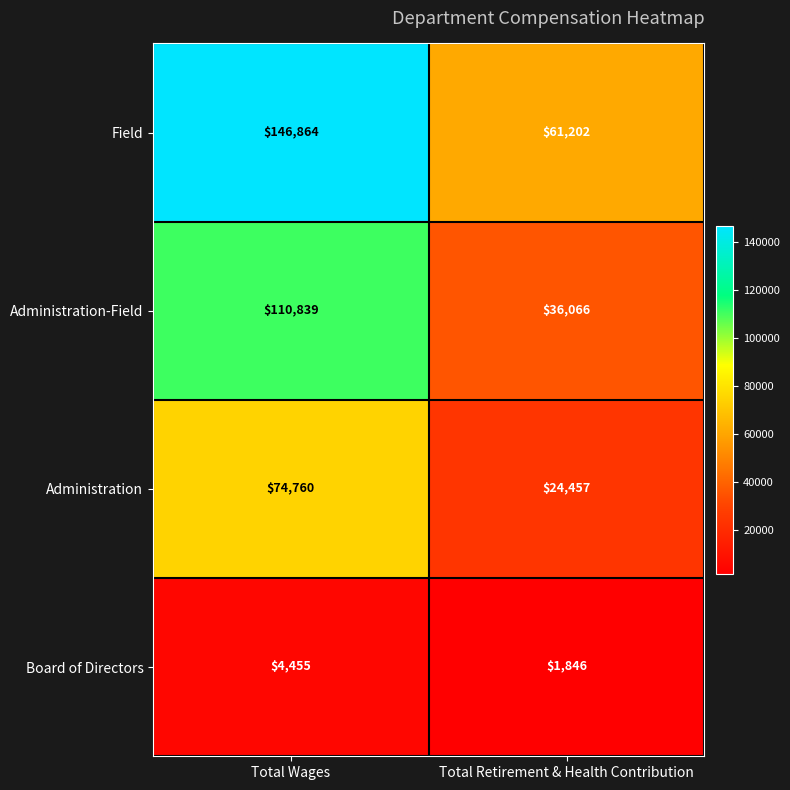

List the series in order of their peak value, lowest first.

Board of Directors, Administration, Administration-Field, Field